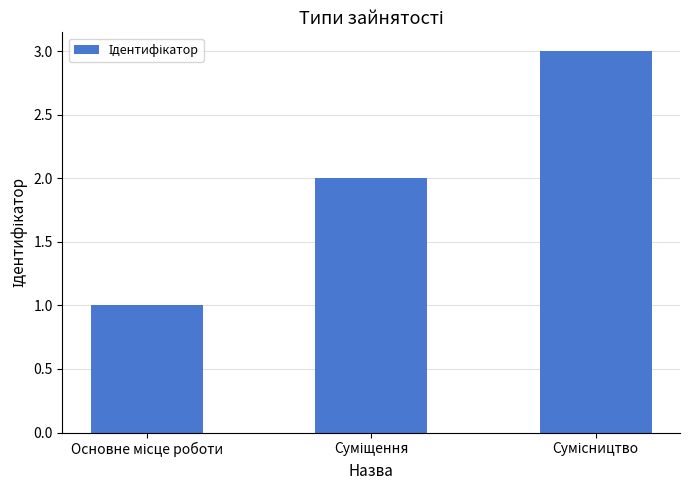

Count the values in the range 1 to 3.

3